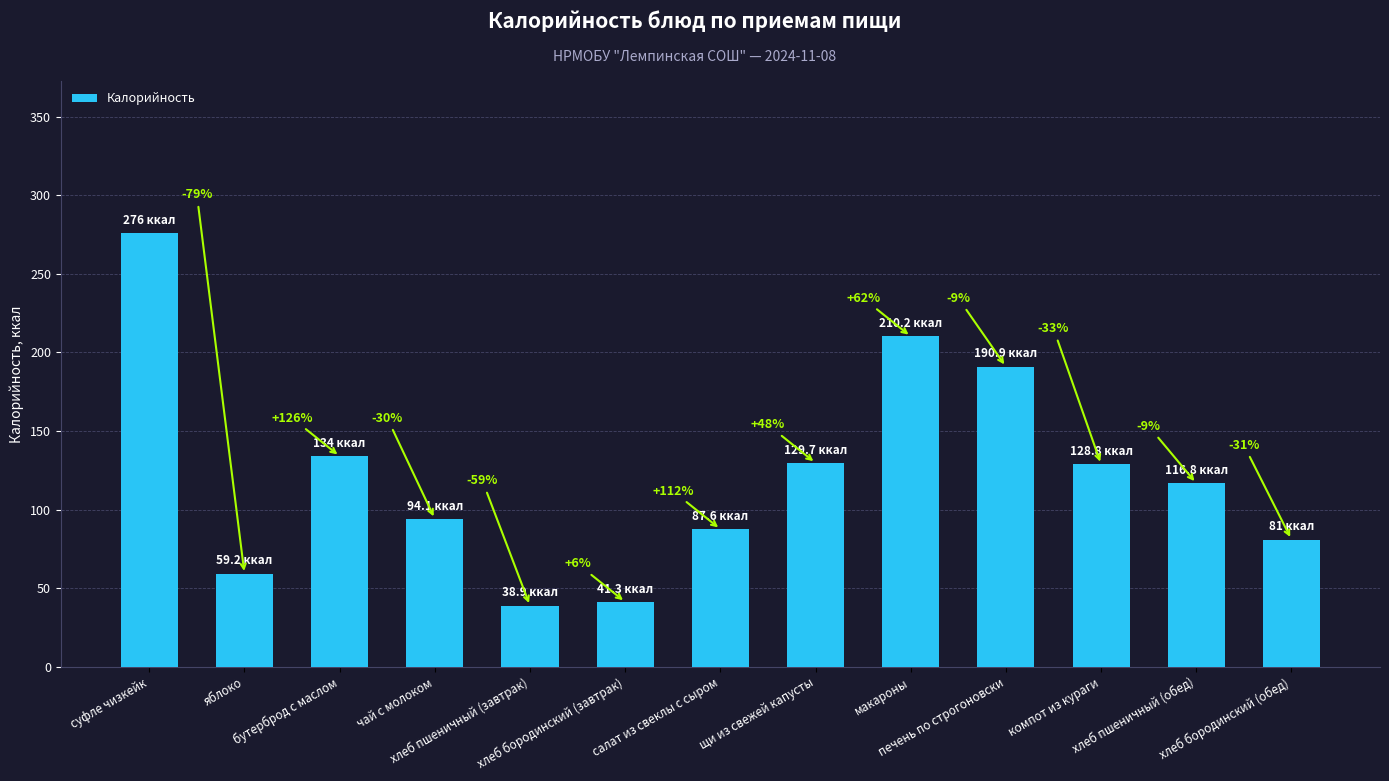

Does the chart contain any negative values?

No